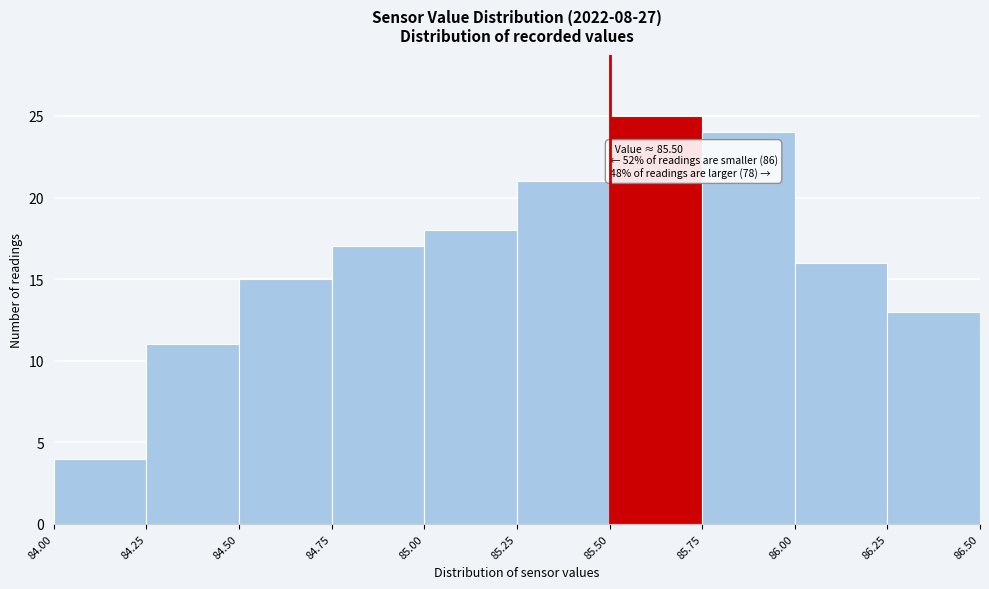

Over which range of the x-axis is the bar tallest?

85.50 to 85.75